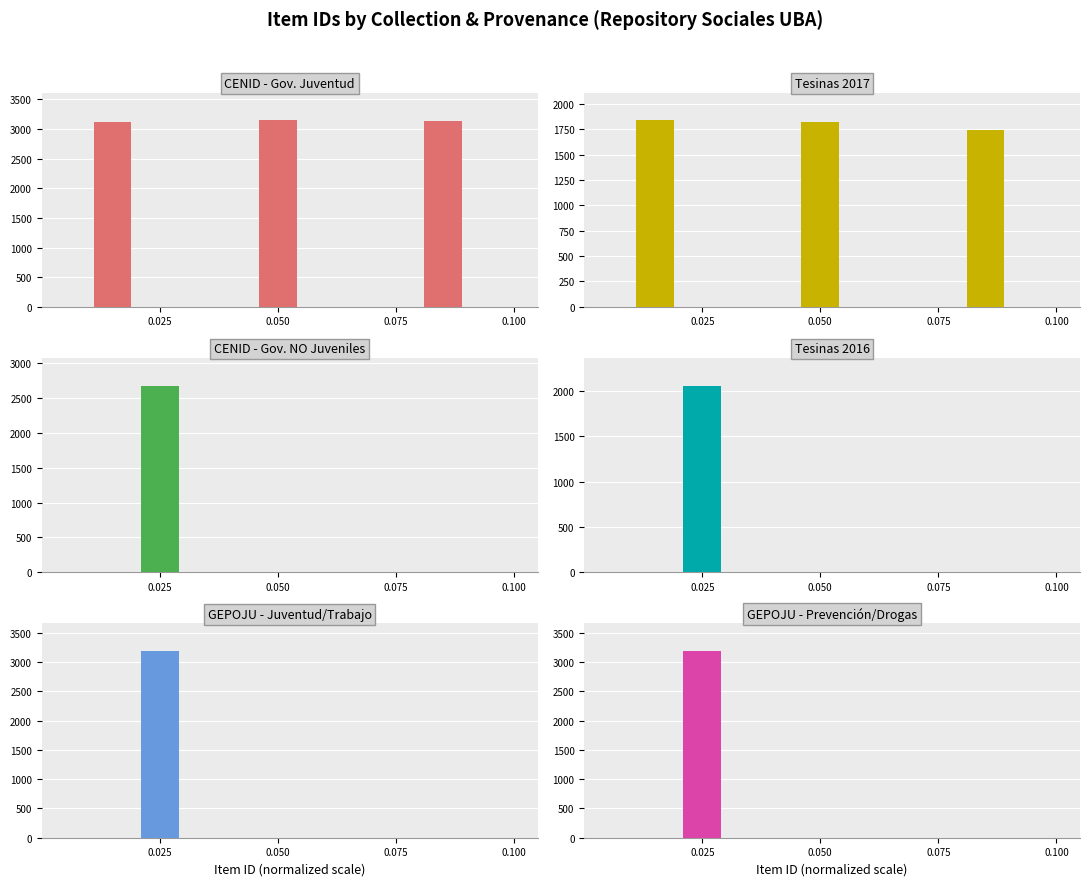

Rank the series at 0.075 from lowest to highest value.

Tesinas 2017, CENID - Gov. Juventud